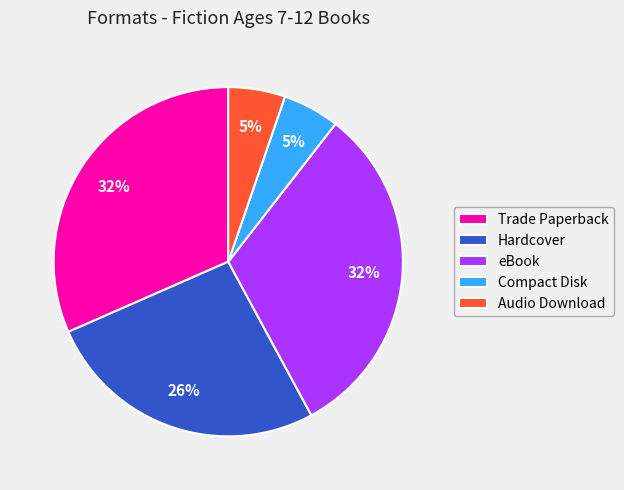

Which has a higher value, Trade Paperback or Compact Disk?

Trade Paperback